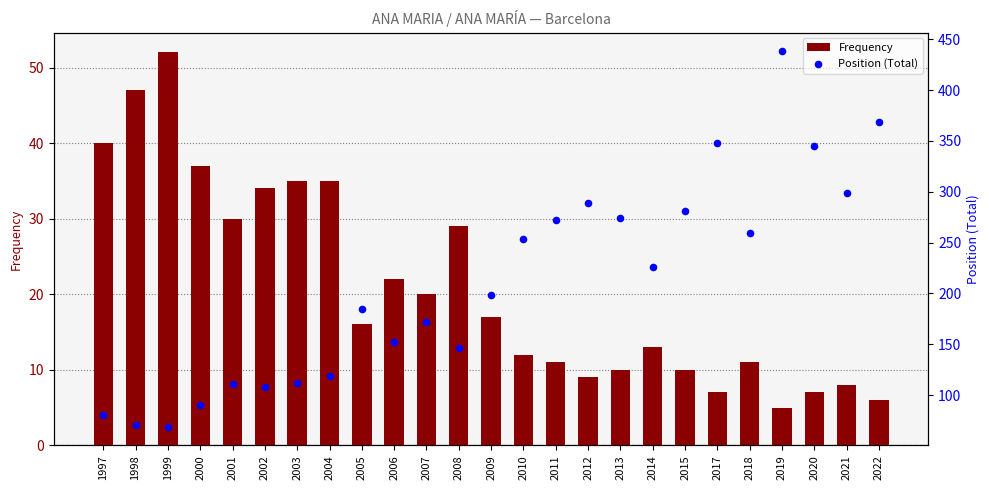

What is the total value across all series at 1998?

118